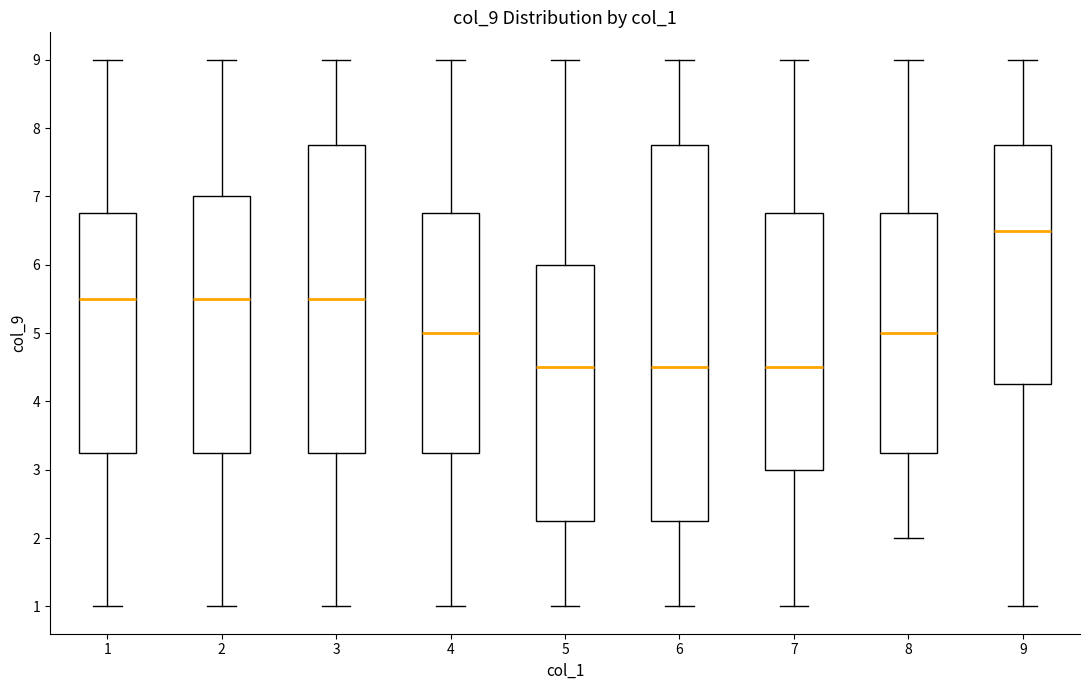

Comparing the boxes themselves (not the whiskers), which one is the tallest?

6